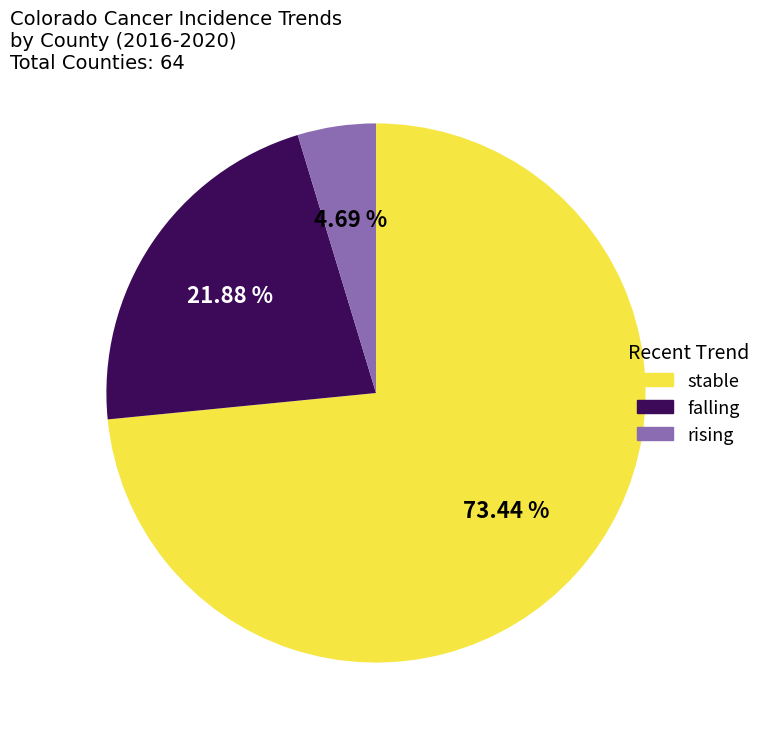

Between falling and rising, which is larger?

falling